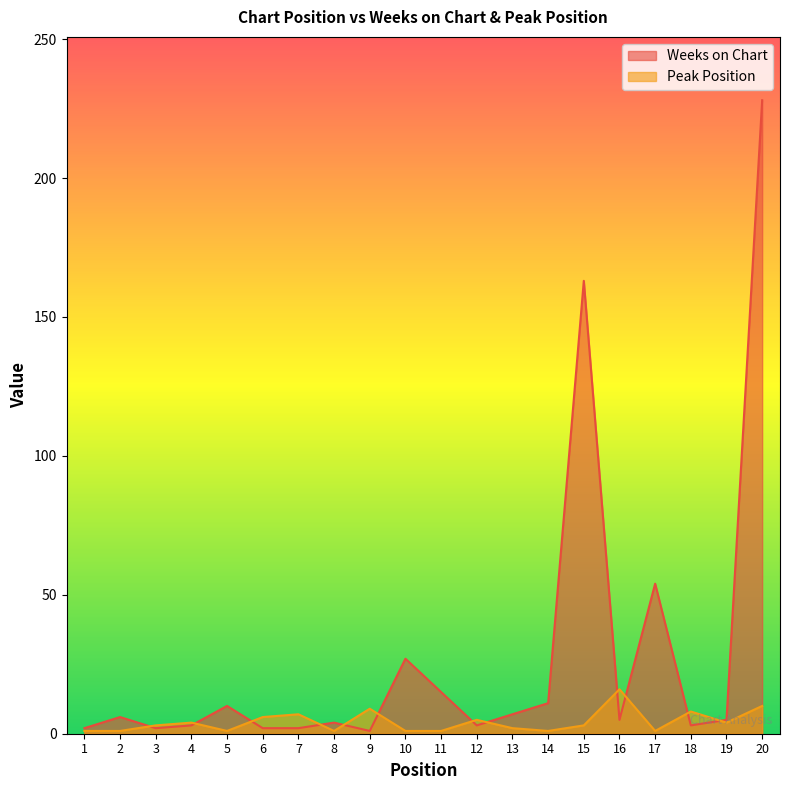

True or false: Weeks on Chart has a value of 3 at 6.

False